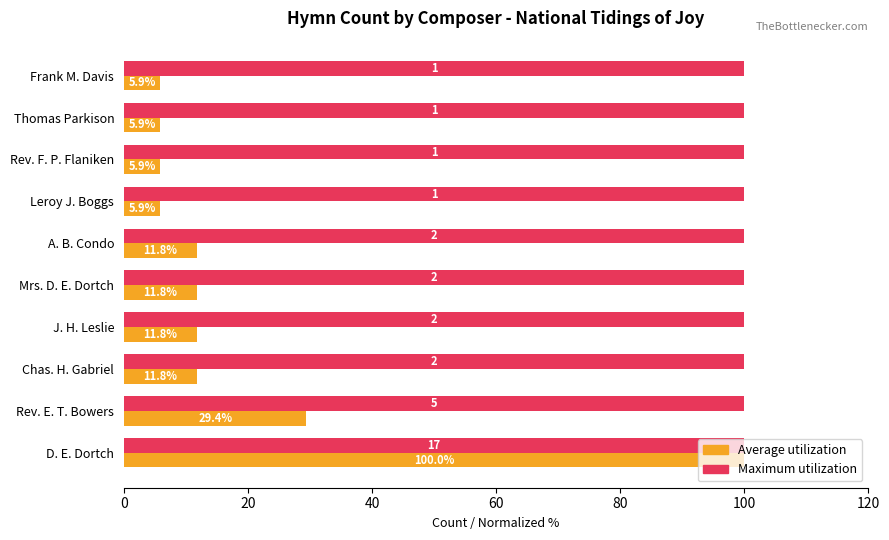

Which series has the widest spread of values?

Average utilization